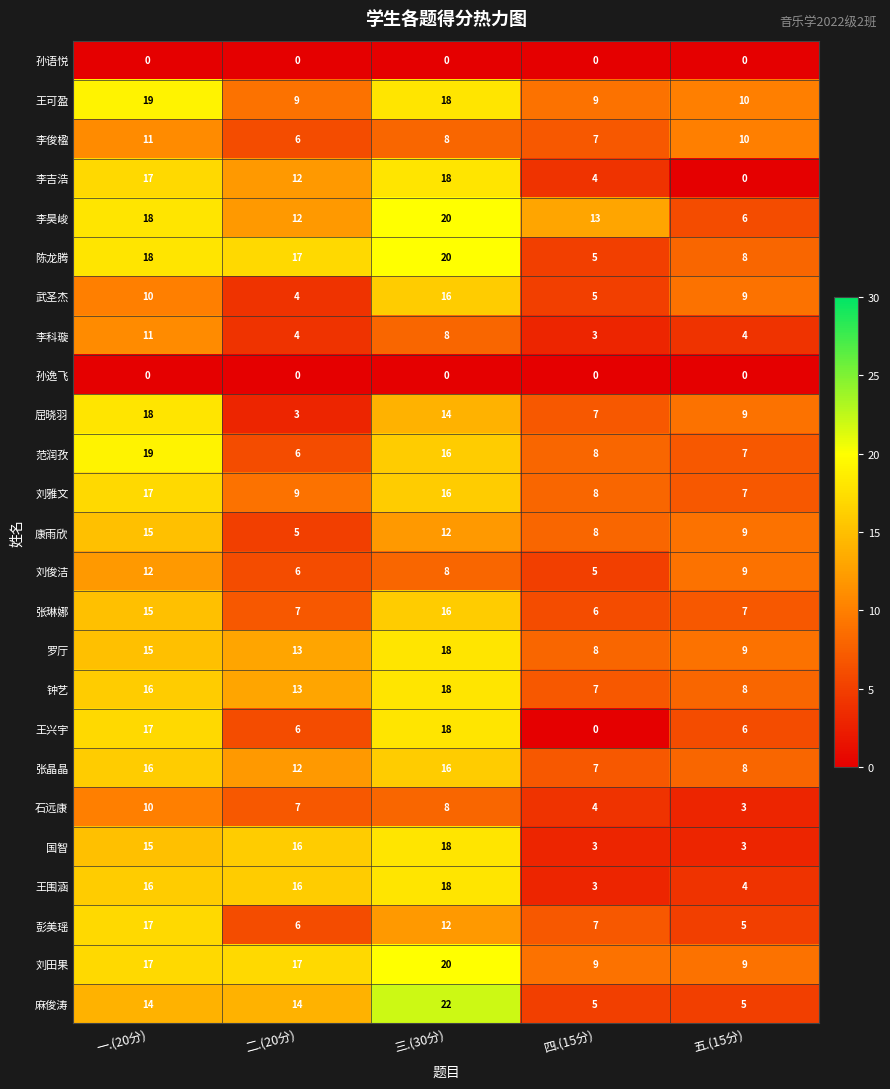

Is it true that 王兴宇 equals 17 at 一.(20分)?

True